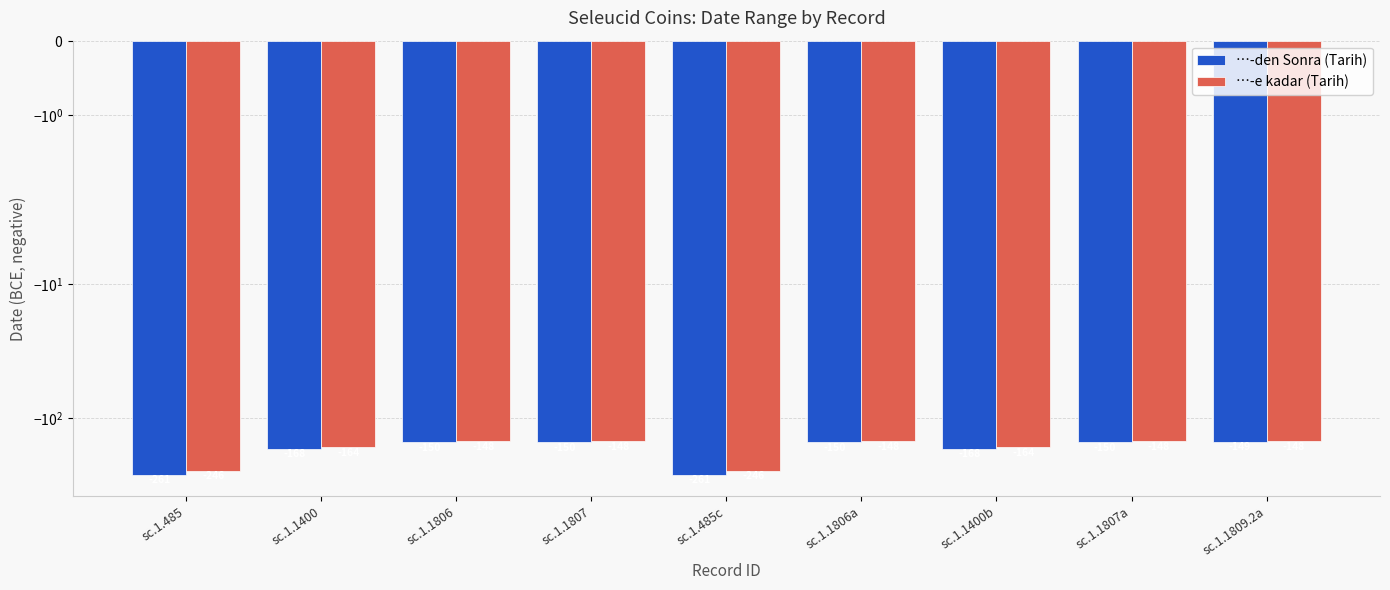

Which has a higher value, sc.1.1400b or sc.1.485c?

sc.1.1400b